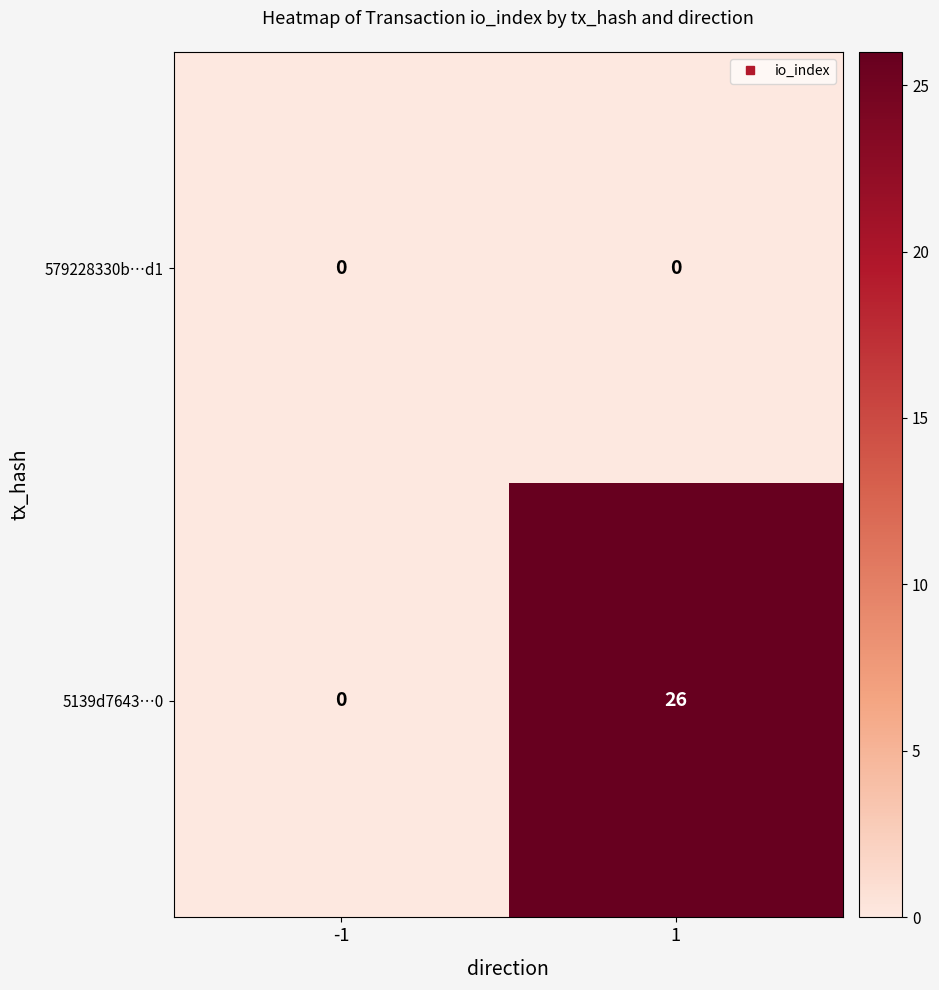

Which series has the largest total across all categories?

5139d7643…0